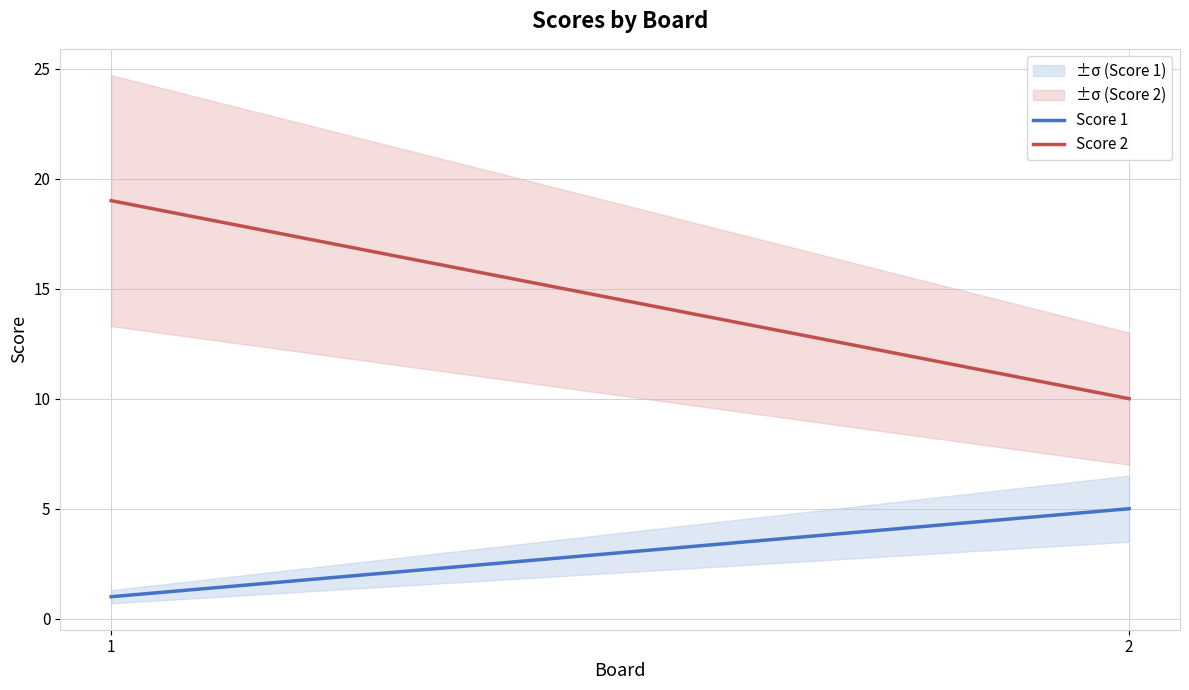

Does the chart display data point markers on the line(s)?

No